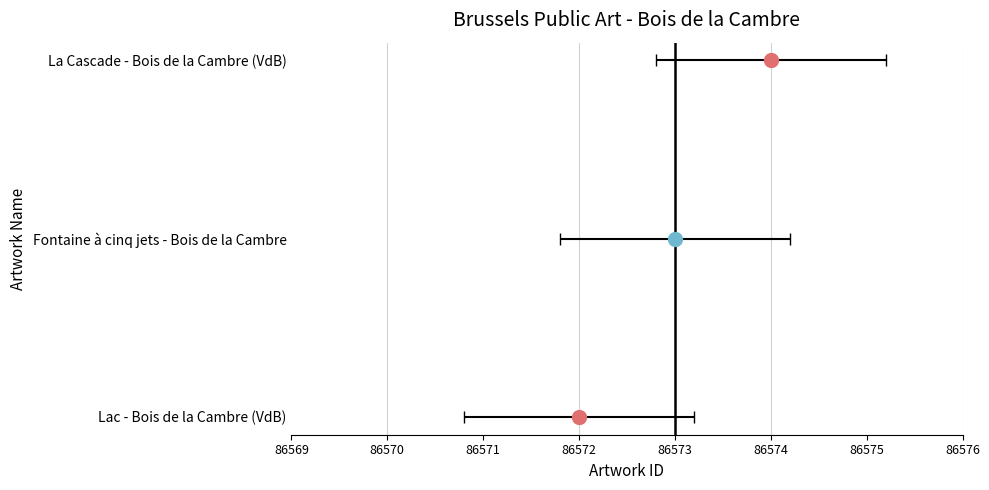

The value at Lac - Bois de la Cambre (VdB) is 86572. True or false?

True